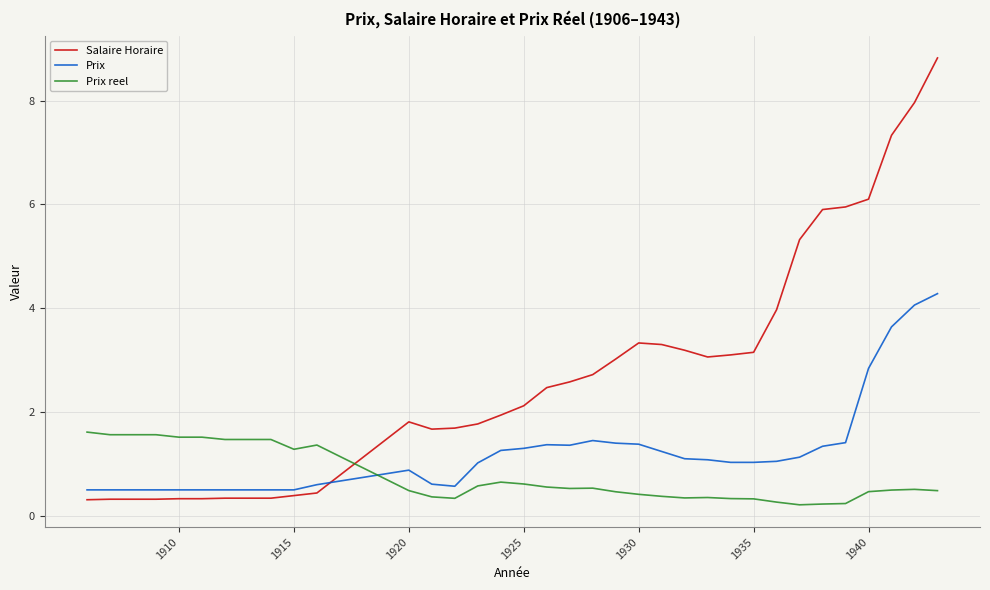

What is the maximum value shown in the chart?

8.8